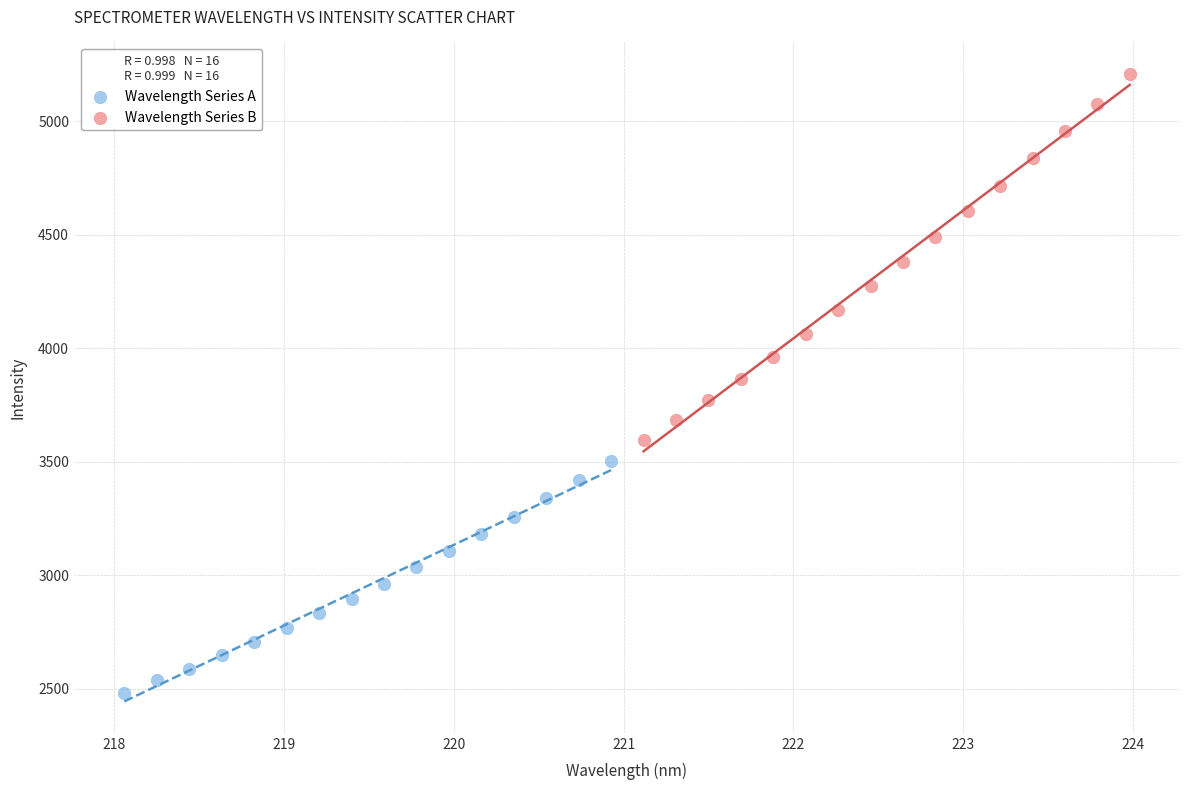

Which series contains the highest Y value?

Wavelength Series B